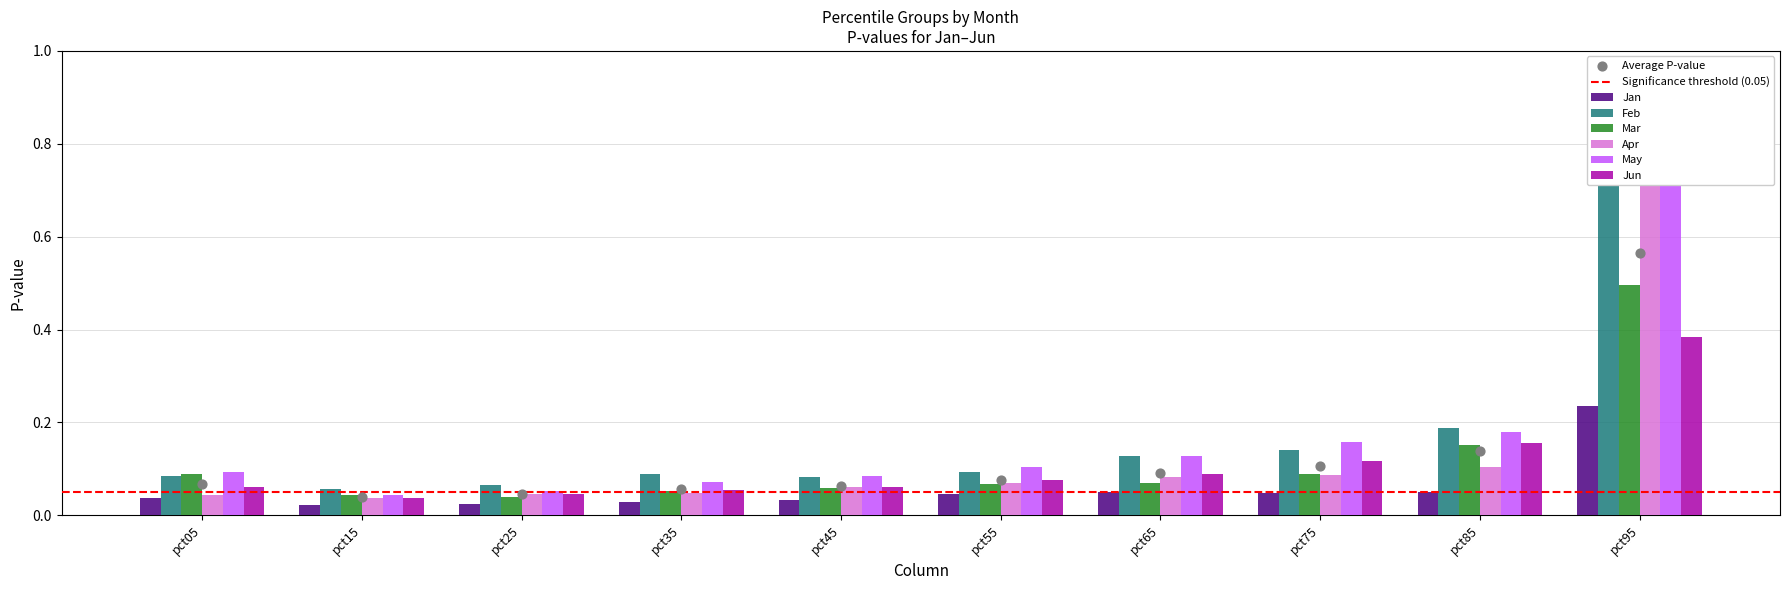

Is the value of Jan at pct55 greater than the value of Mar at pct35?

No